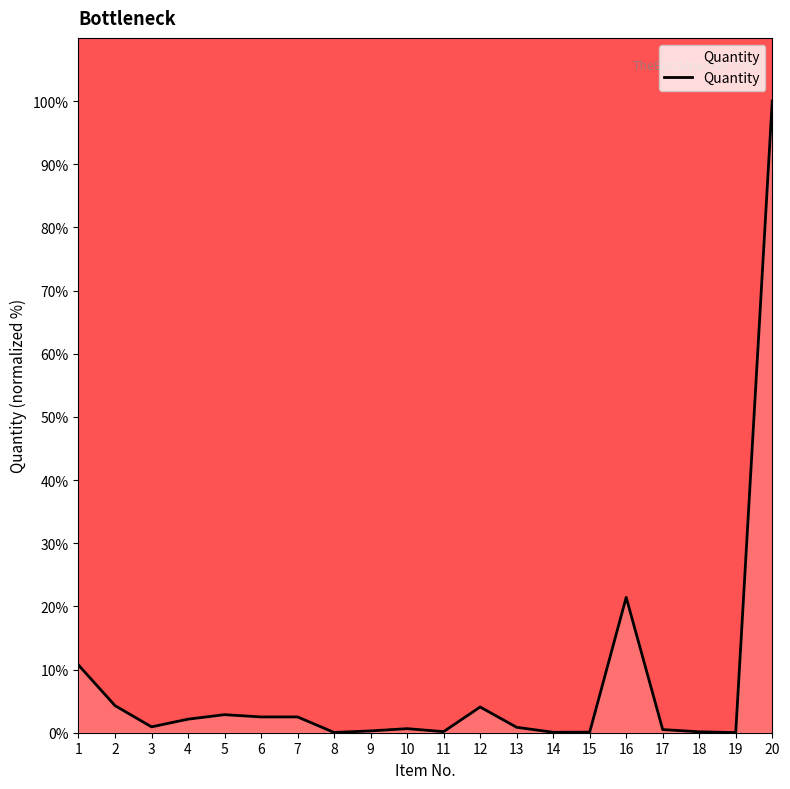

What is the difference between the maximum and minimum values?

100.0